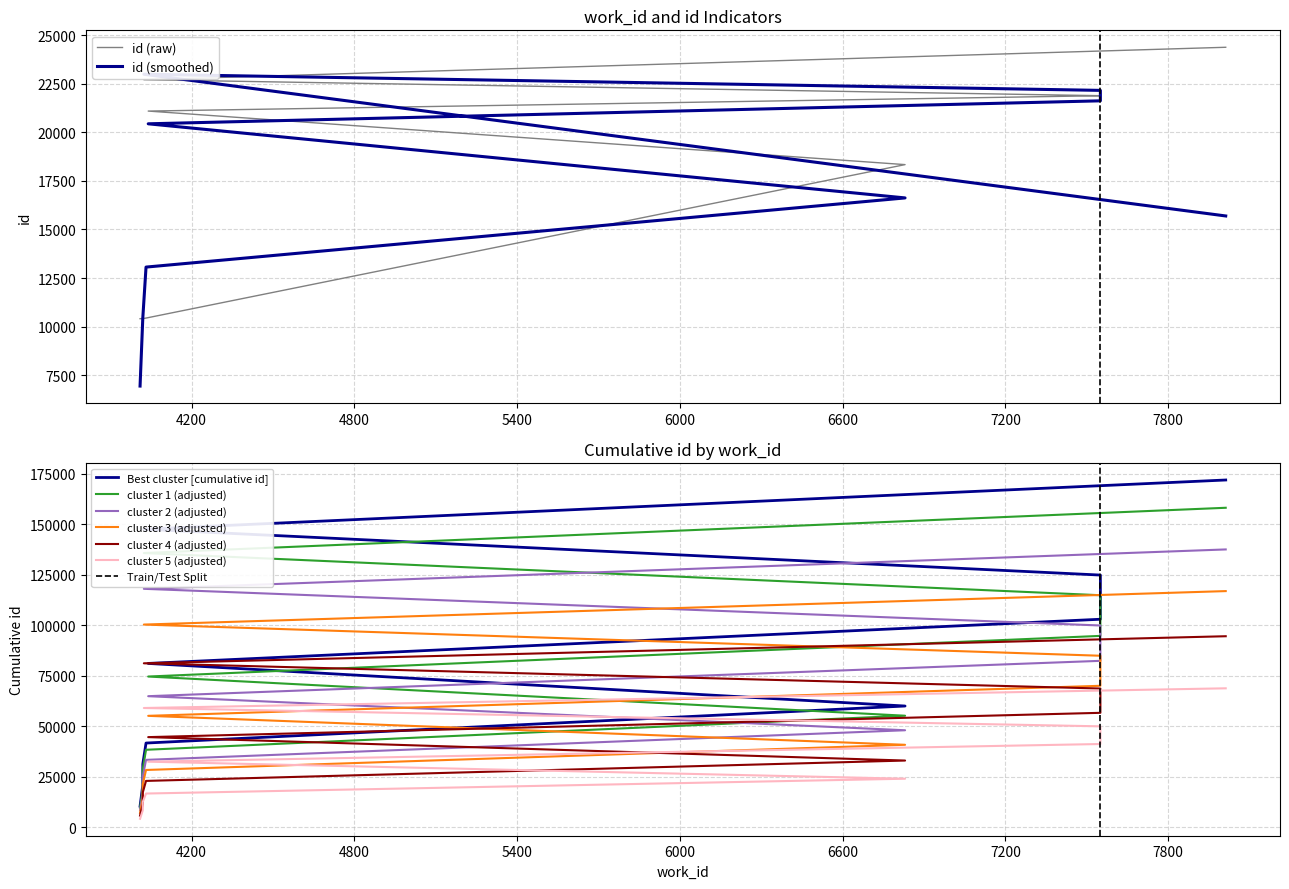

At which label is the value closest to 17390?

6830